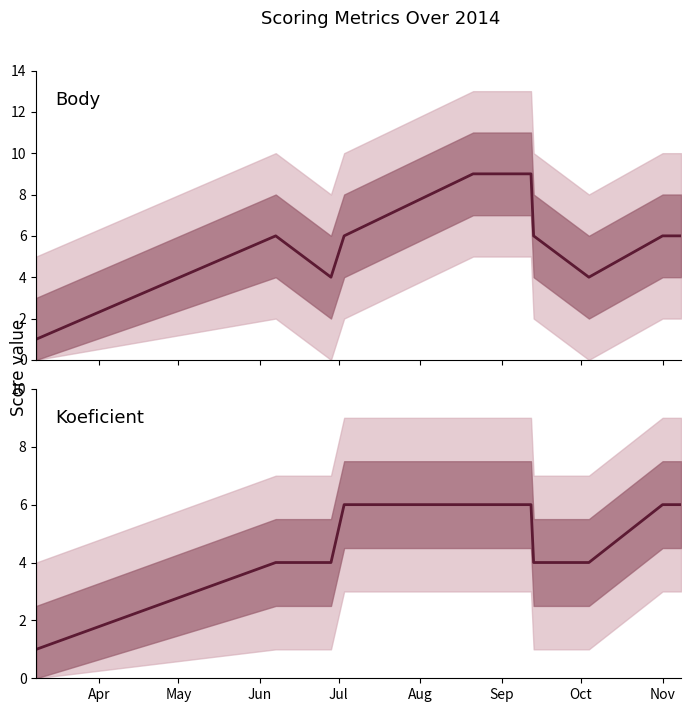

What is the difference between the maximum and minimum values in the Body series?

8